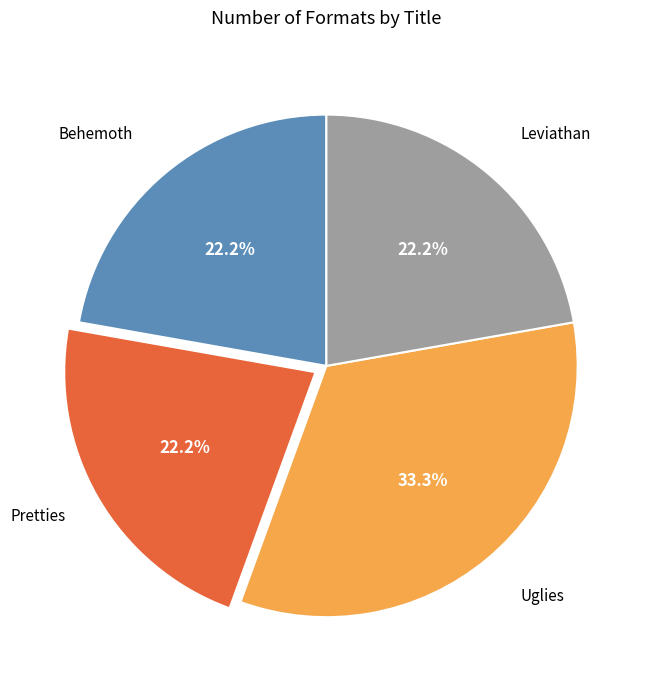

Is there a majority slice in this chart?

No